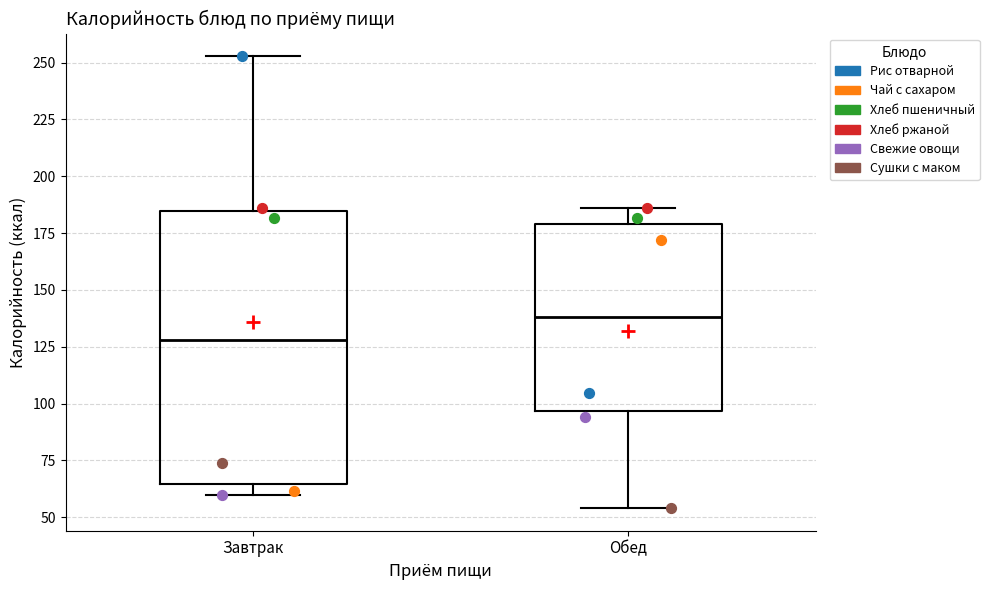

Which box has the highest median line?

Обед